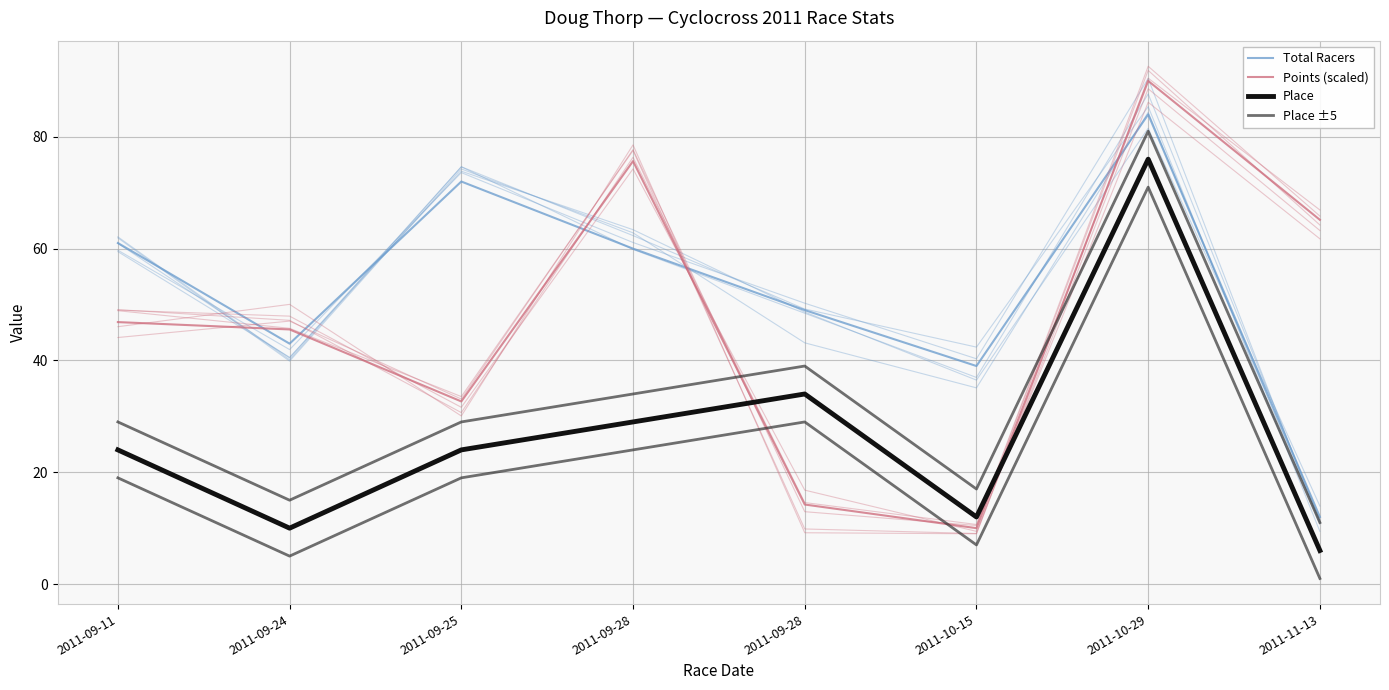

Which label corresponds to the largest value in the chart?

2011-10-29